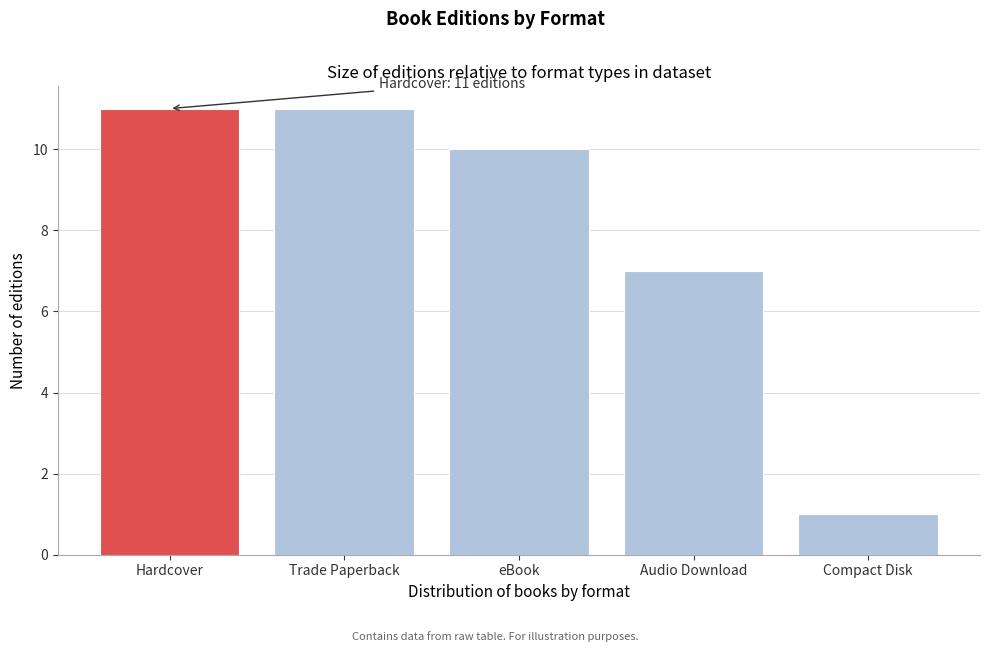

Reading right to left, list all the values displayed in this chart.

Compact Disk=1	Audio Download=7	eBook=10	Trade Paperback=11	Hardcover=11